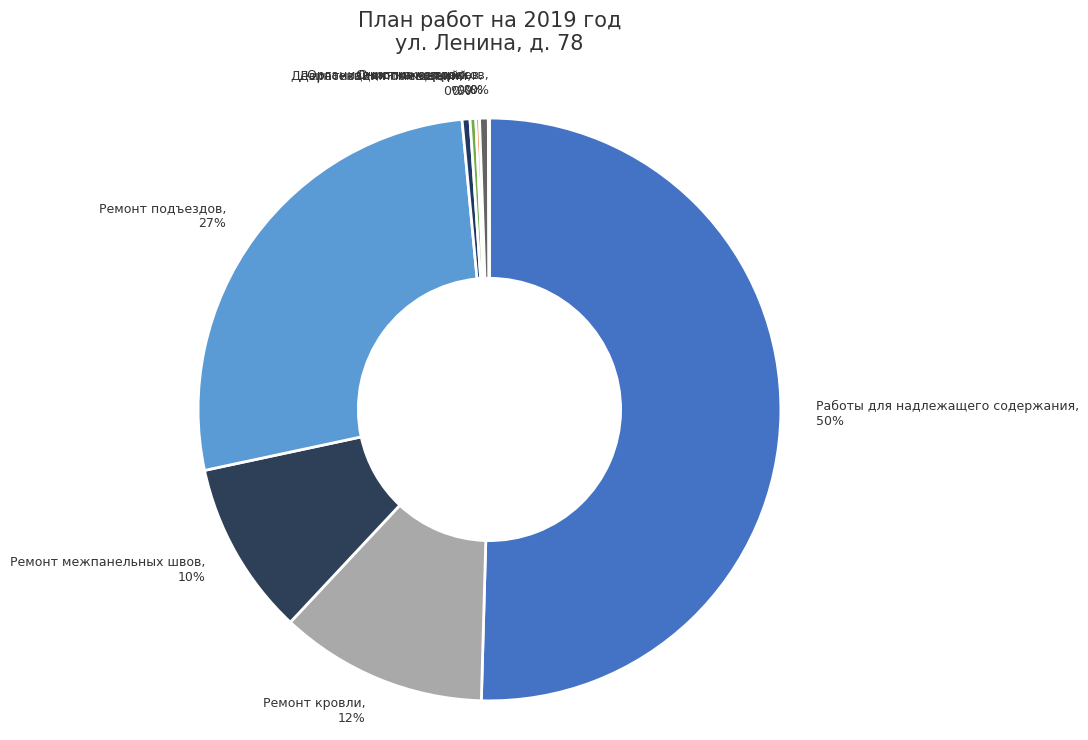

To the nearest percent, what is the average slice percentage?

11%